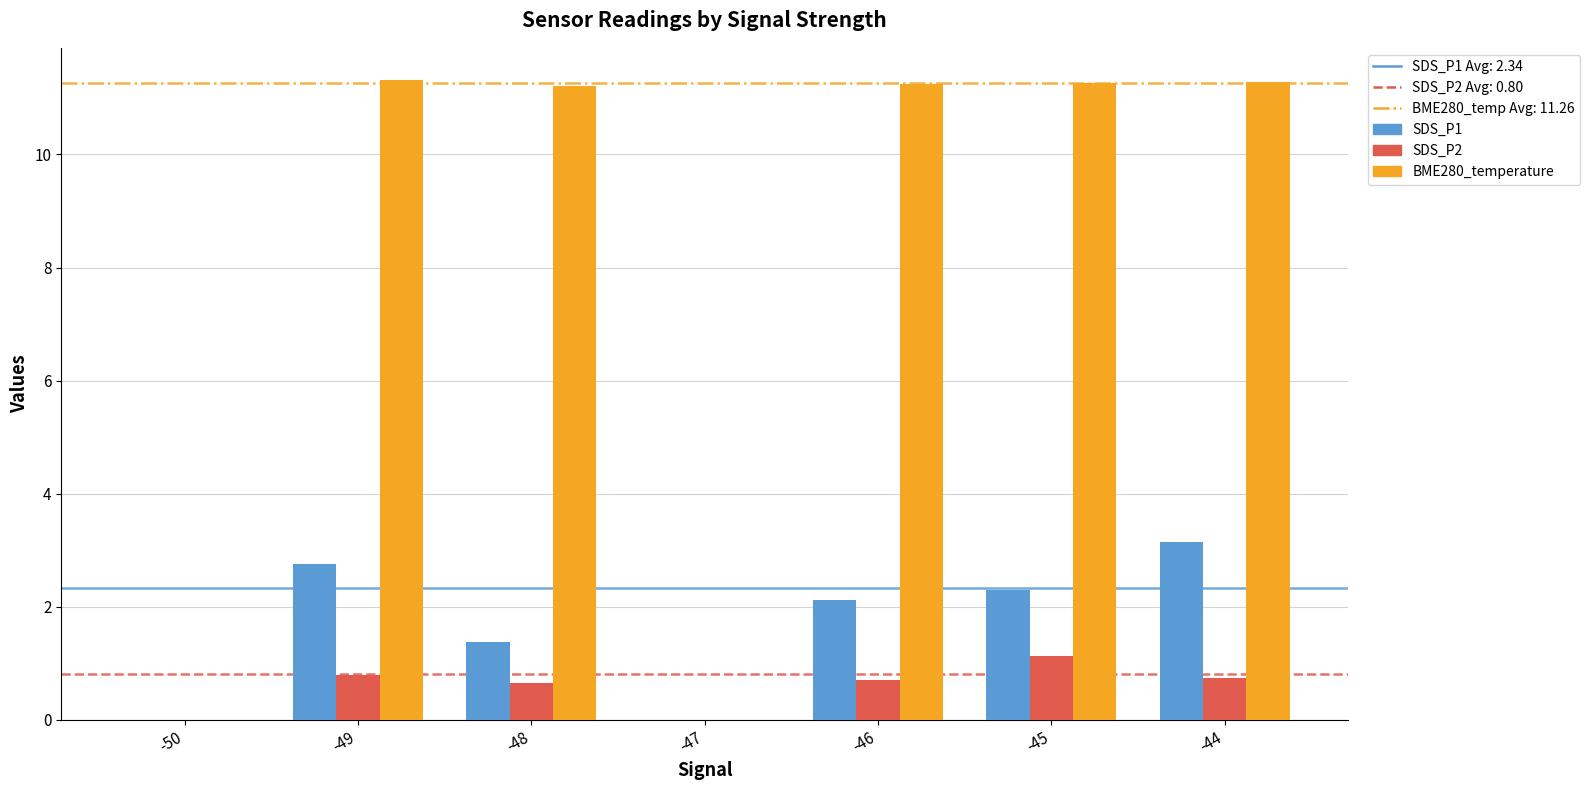

True or false: BME280_temperature has a value of 11.2 at -46.

True